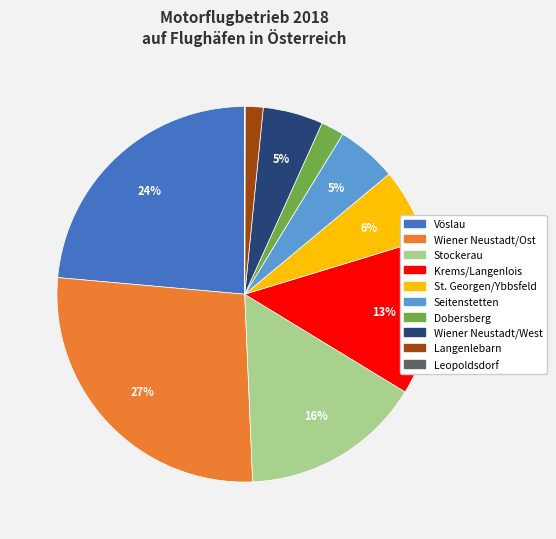

Which slice is the largest?

Wiener Neustadt/Ost